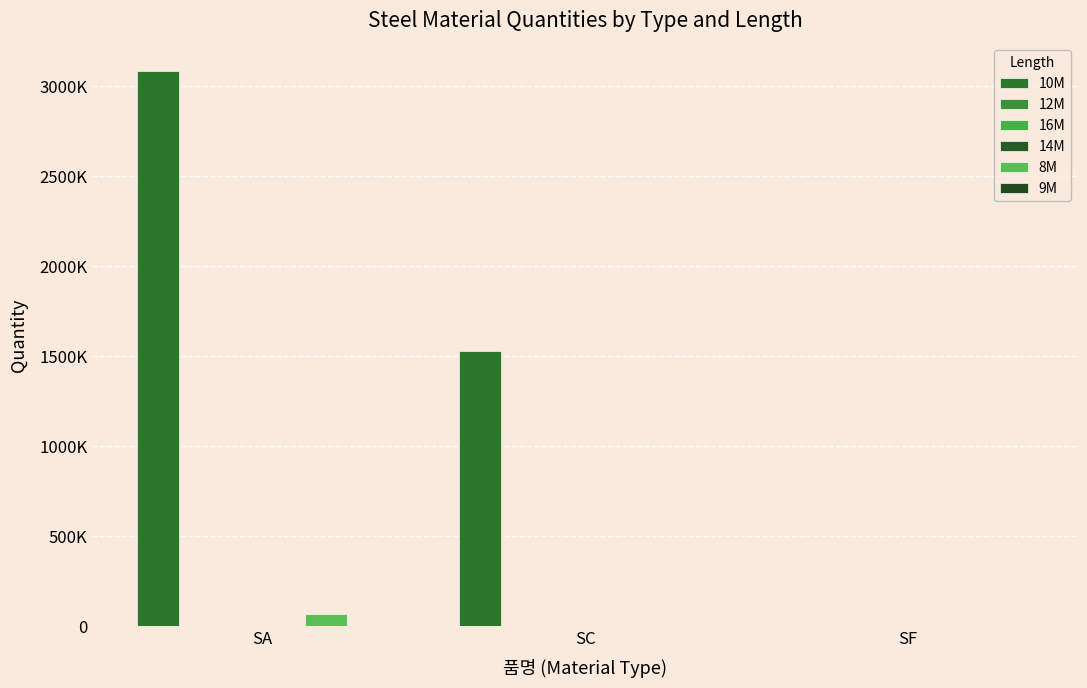

Which series changed the most between SA and SC?

10M